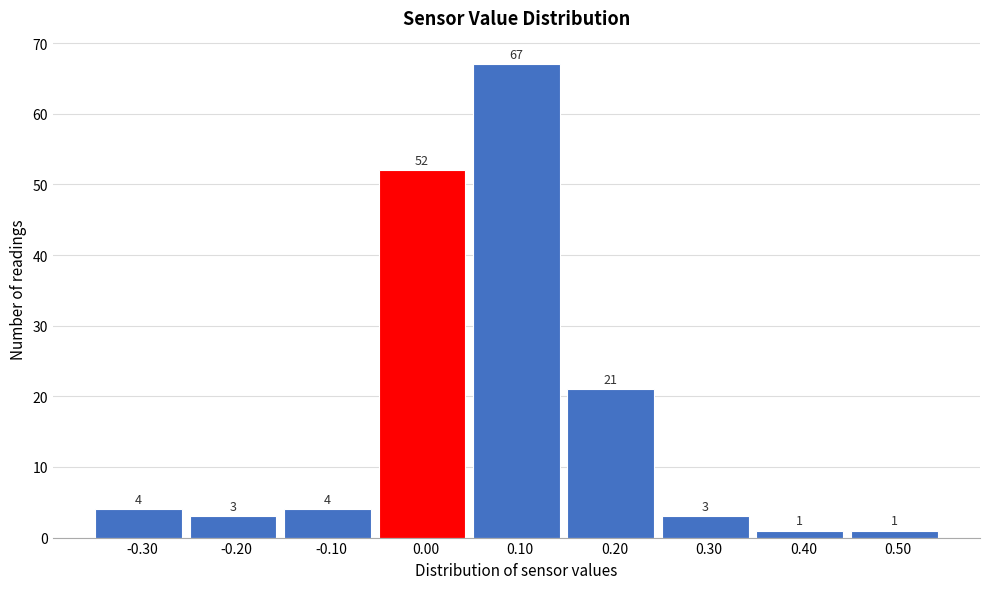

How tall is the bar that spans 0.15 to 0.25 on the x-axis?

21